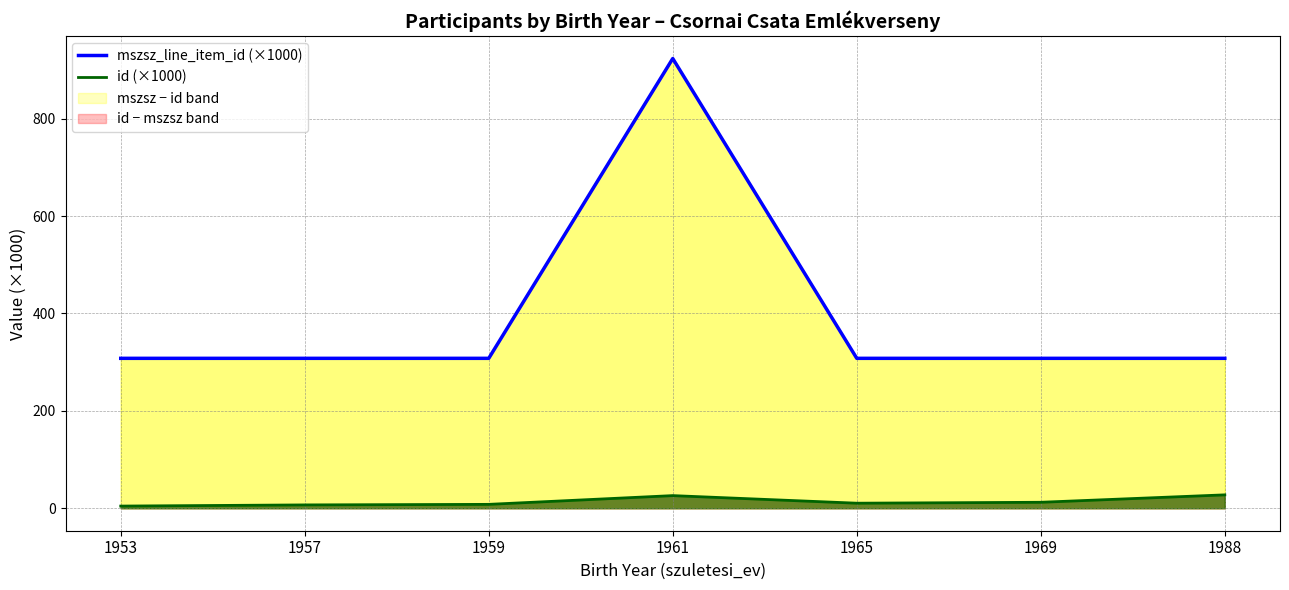

How many interior local peaks does the mszsz_line_item_id (×1000) series have?

1